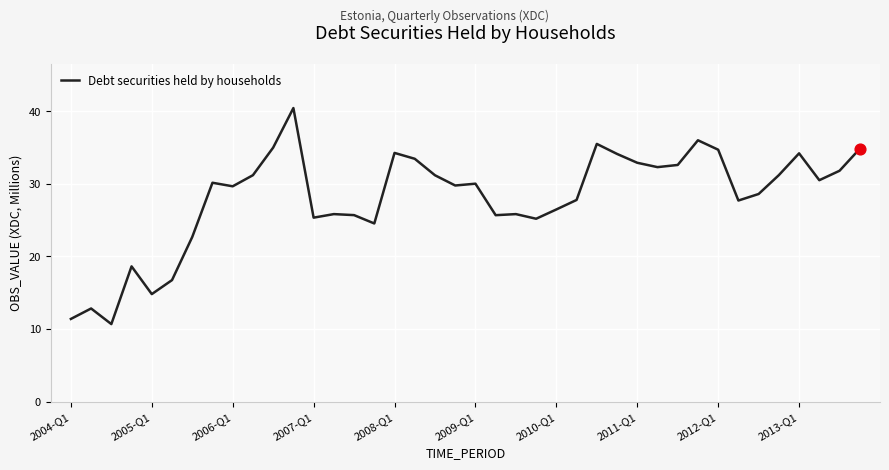

What is the minimum value shown in the chart?

10.7